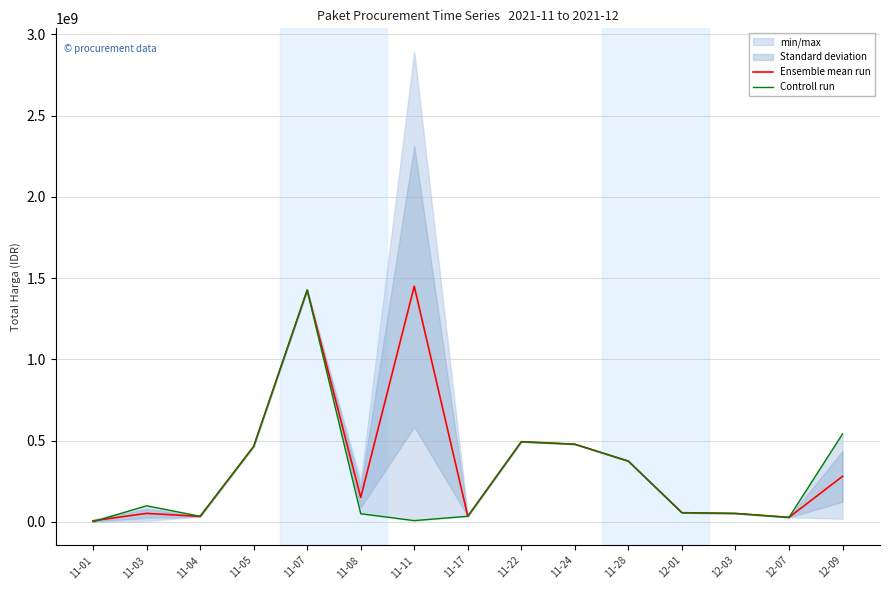

Which series ends up on top after the final intersection of Controll run and Ensemble mean run?

Controll run